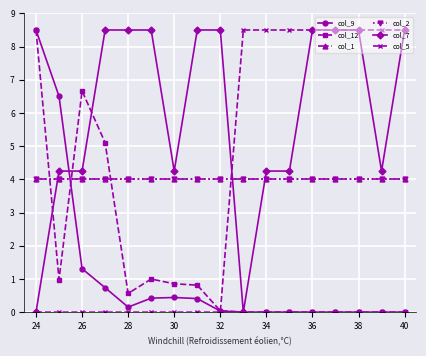

What is the greatest value displayed?

8.5